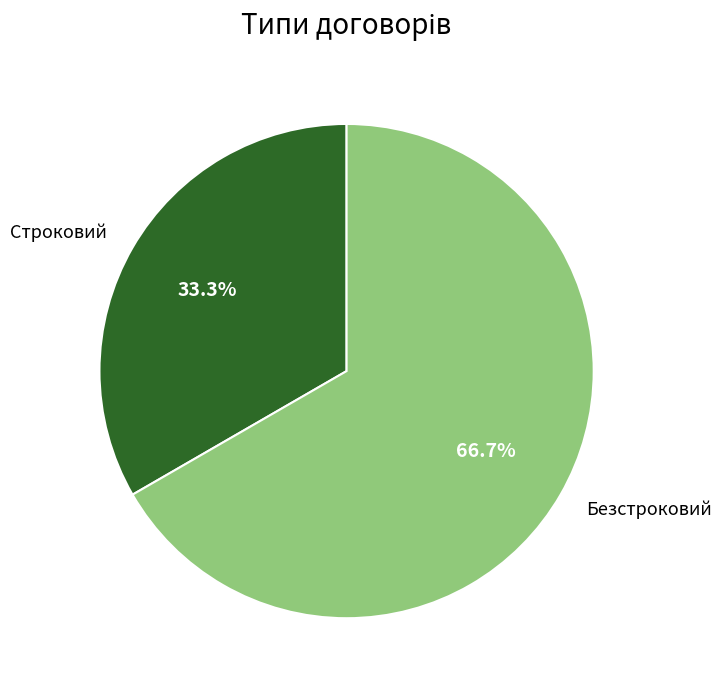

What percentage is the Строковий slice, to the nearest percent?

33%